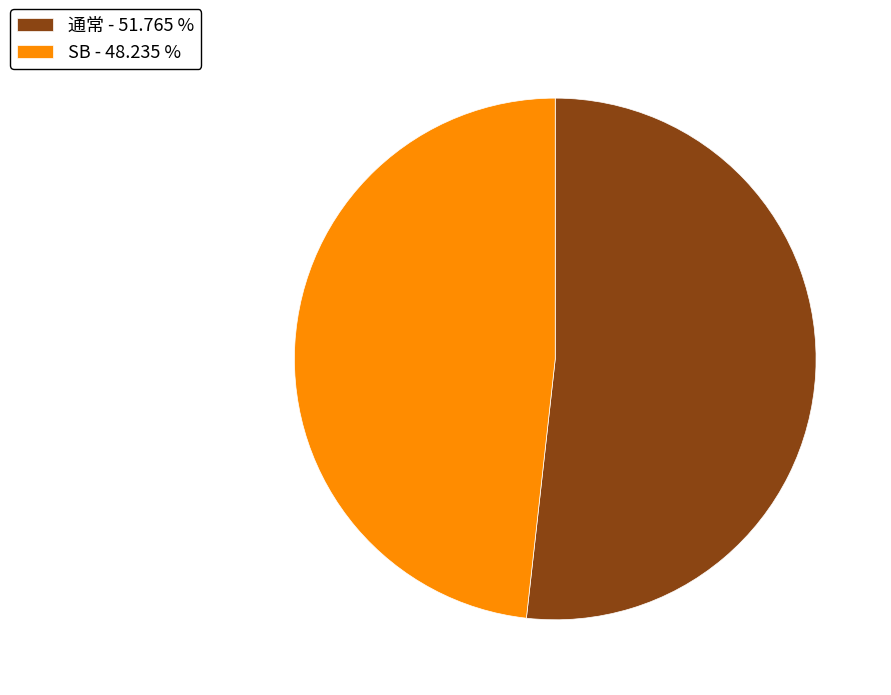

What is the ratio of the value at SB - 48.235 % to the value at 通常 - 51.765 %?

0.9